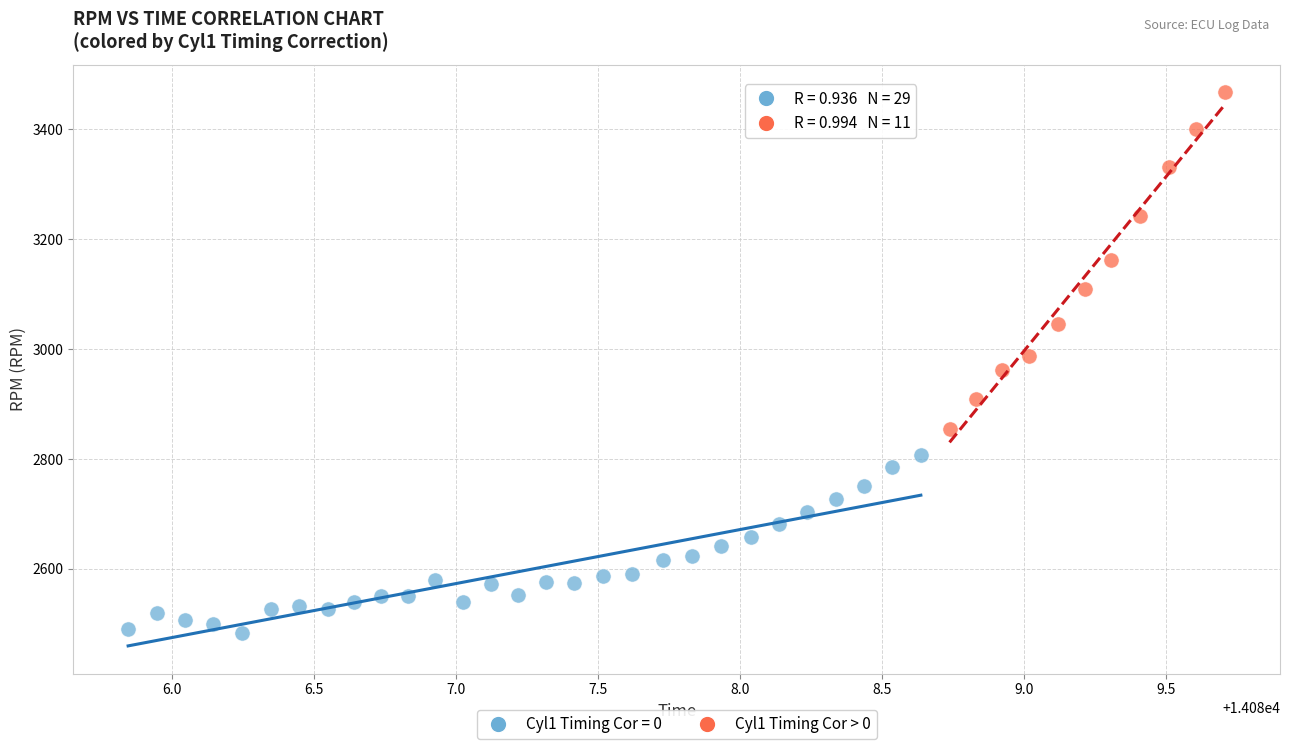

Which series has the widest spread of Y values?

Cyl1 Timing Cor > 0